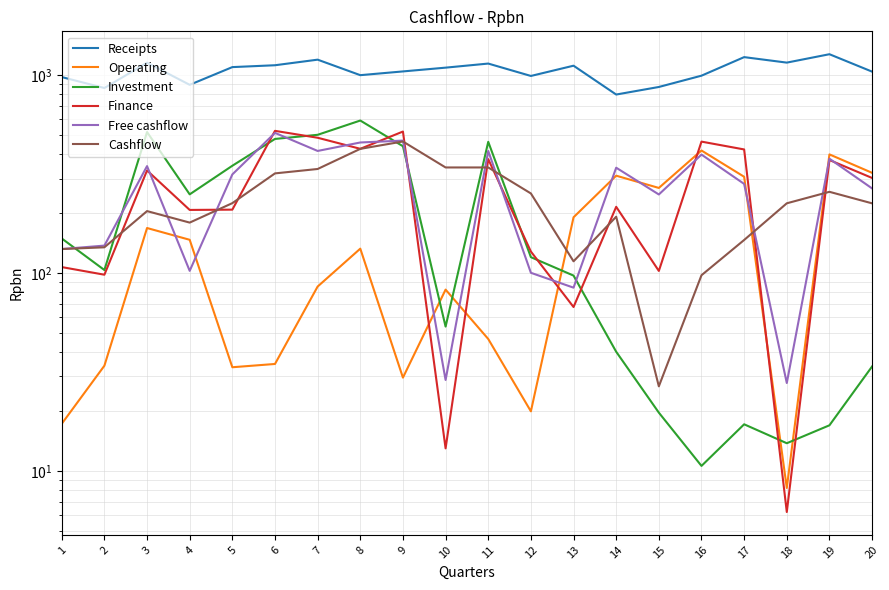

Rank the categories by Free cashflow value from lowest to highest.

18, 10, 13, 12, 4, 1, 2, 15, 20, 17, 5, 14, 3, 19, 16, 11, 7, 8, 9, 6